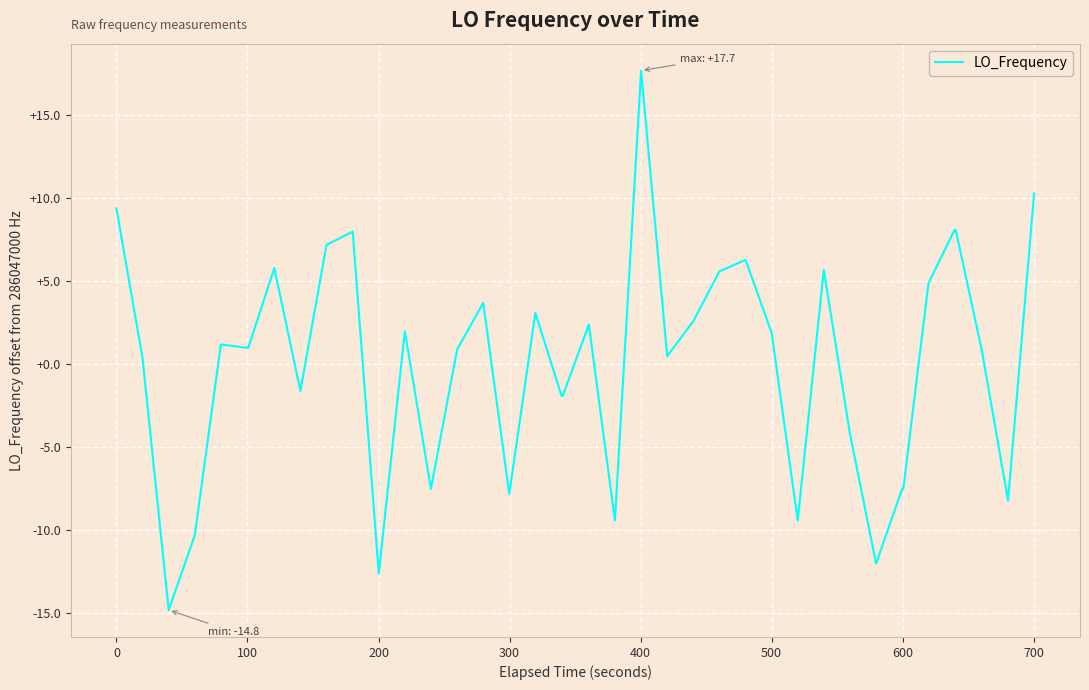

What is the difference between the second highest and second lowest values?

22.9